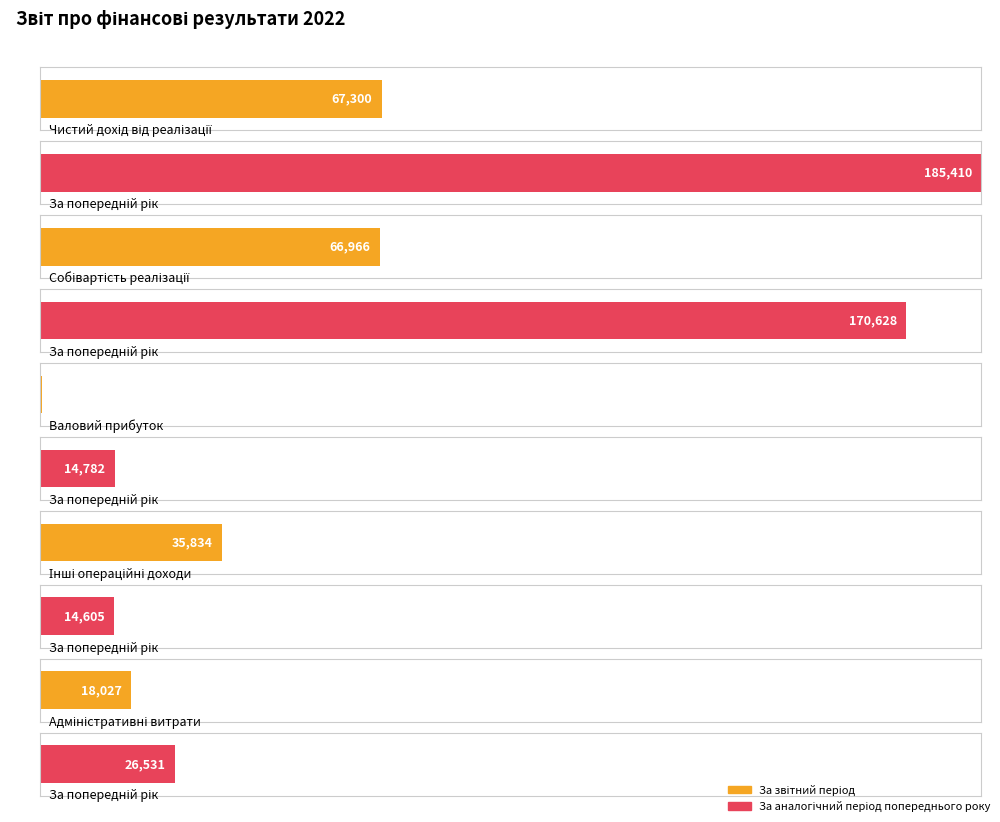

Rank the series at Чистий дохід від реалізації from highest to lowest value.

За аналогічний період попереднього року, За звітний період